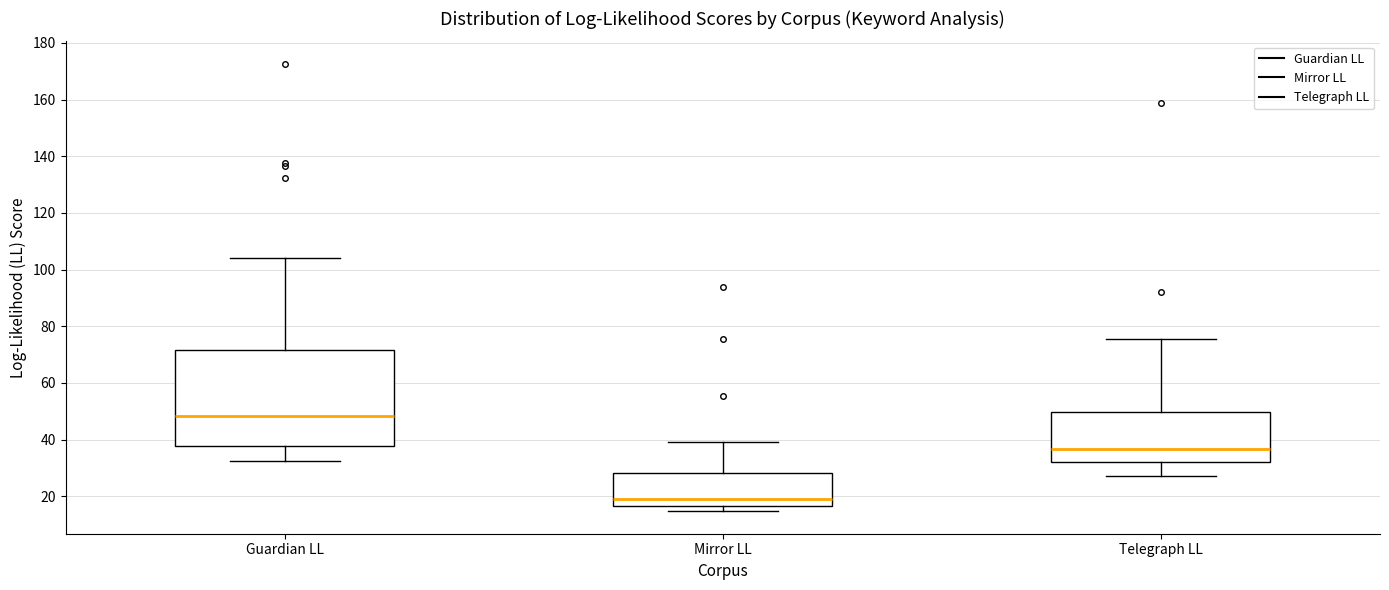

Which box is the tallest, from its lower edge to its upper edge?

Guardian LL